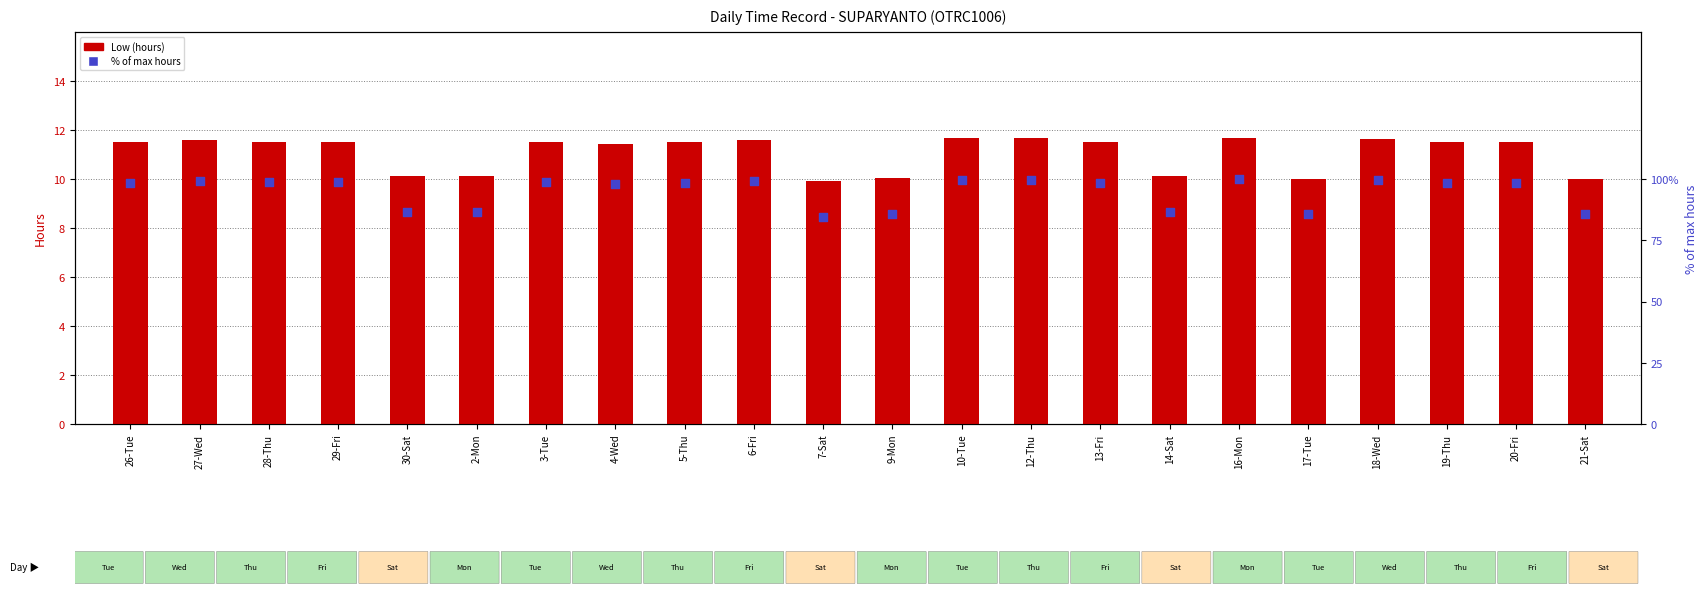

Is the value of % of max hours at 4-Wed greater than the value of Low (hours) at 9-Mon?

Yes